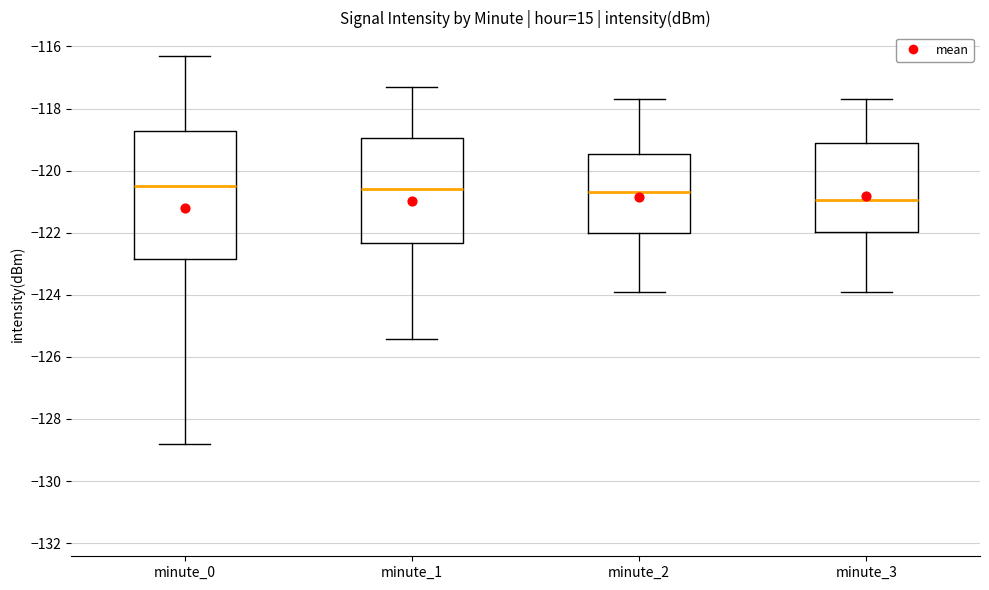

Reading left to right, read every box against the y-axis: the position of its median line, the range the box covers, and the ends of its whiskers. The values are not printed on the chart, so give them approximately, as read against the axis.

minute_0: median -120.4, box -122.8 to -118.8, whiskers -128.8 to -116.4
minute_1: median -120.6, box -122.4 to -119.0, whiskers -125.4 to -117.4
minute_2: median -120.6, box -122.0 to -119.4, whiskers -124.0 to -117.6
minute_3: median -121.0, box -122.0 to -119.2, whiskers -124.0 to -117.6